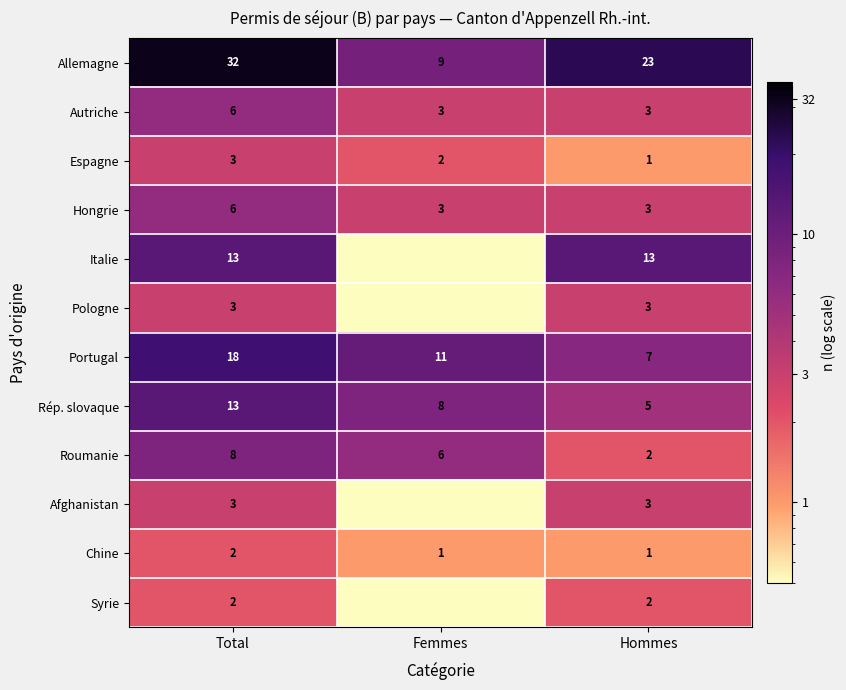

Is the value of Portugal at Hommes greater than the value of Espagne at Femmes?

Yes